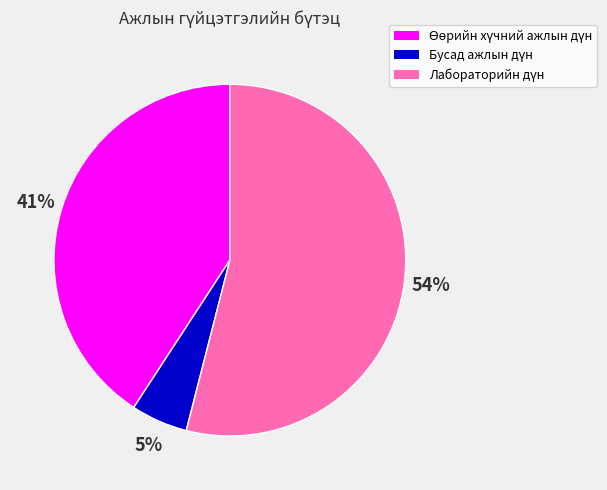

To the nearest percent, what is the difference between the largest and smallest slice percentages?

49%